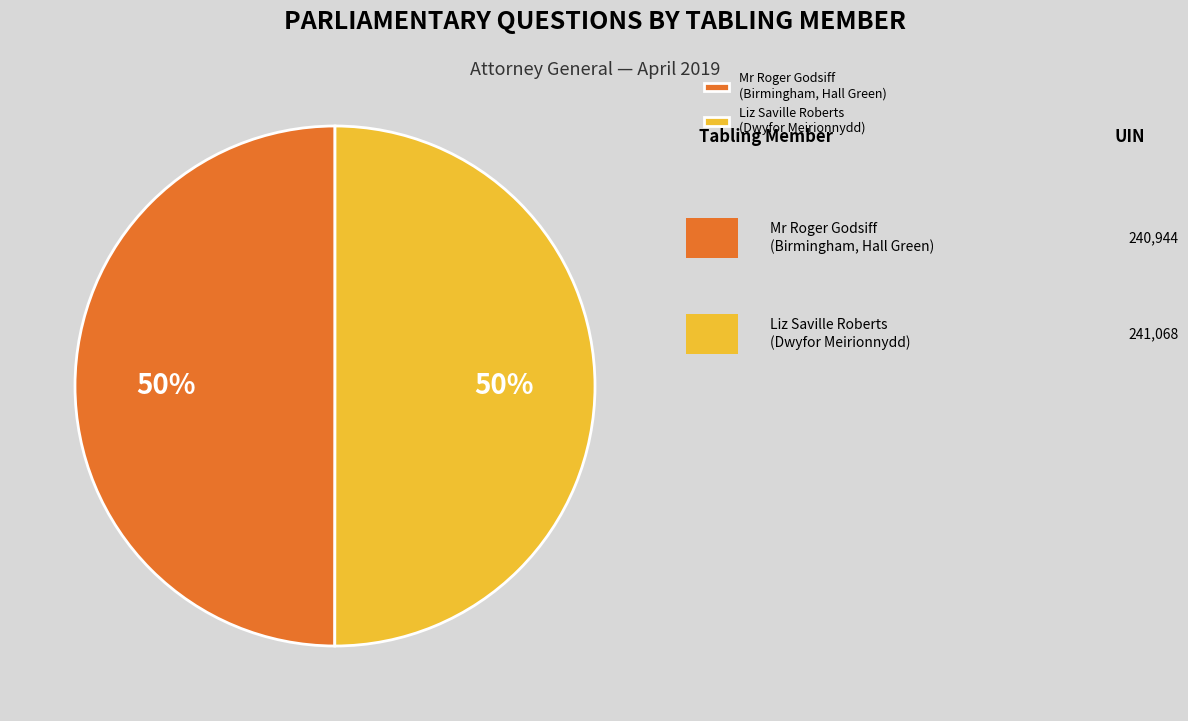

The Liz Saville Roberts (Dwyfor Meirionnydd) slice represents 50% of the pie. True or false?

True